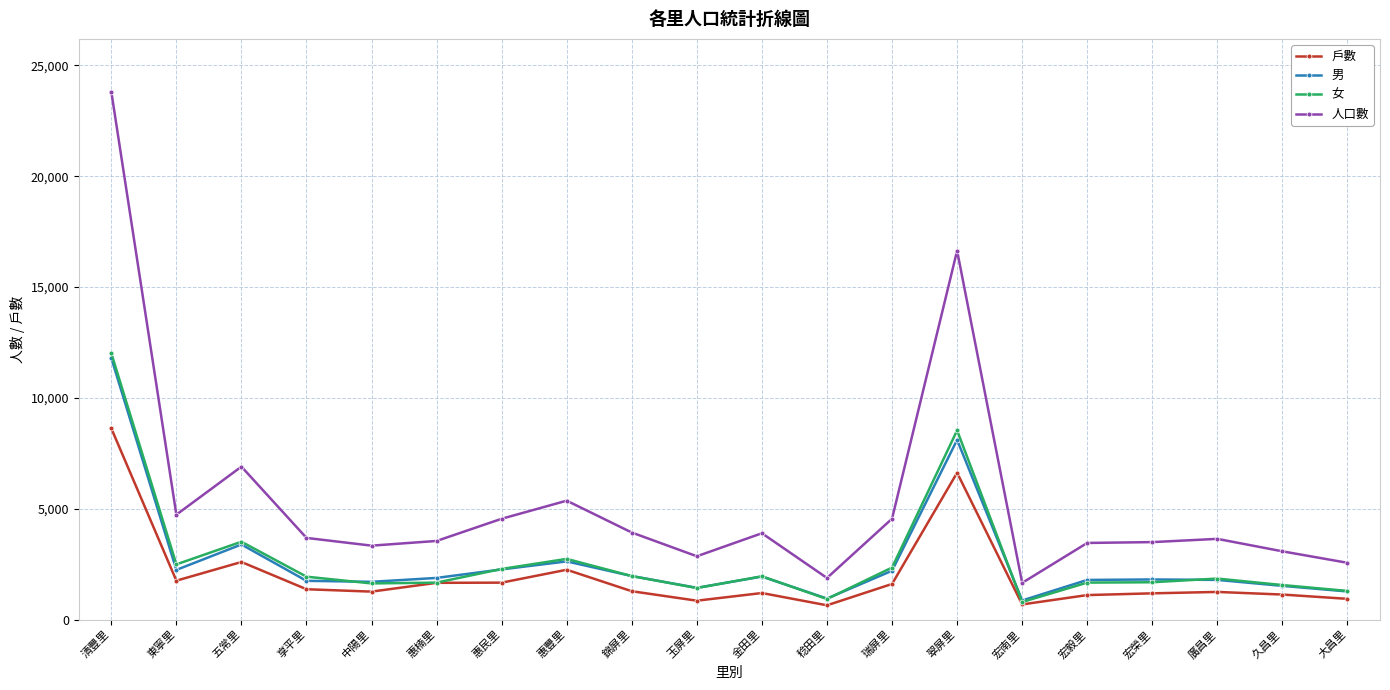

What is the sum of the 人口數 values at 清豐里 and 錦屏里?

27744